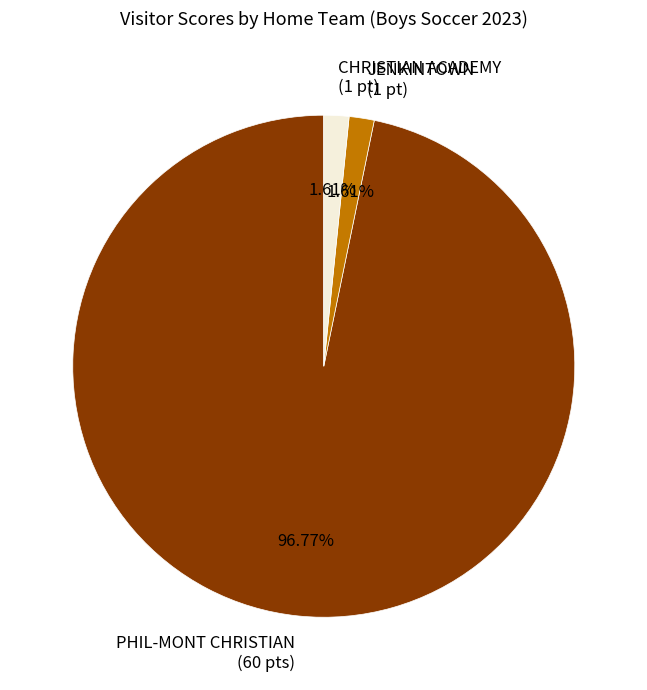

Combined, do PHIL-MONT CHRISTIAN and JENKINTOWN account for over 50%?

Yes